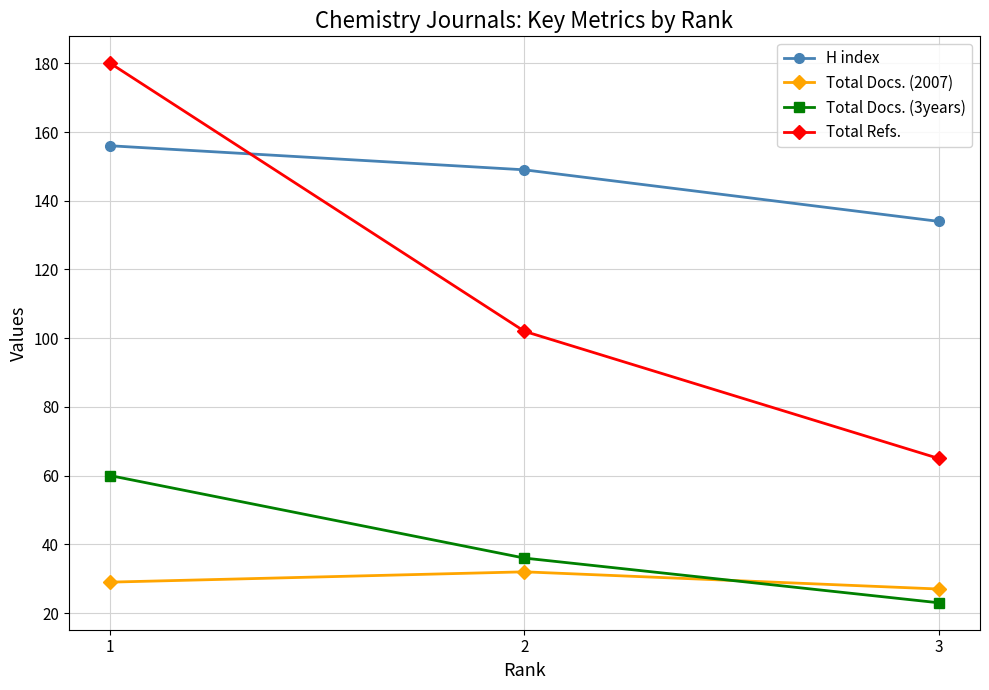

The value of Total Refs. at 3 is 65. True or false?

True